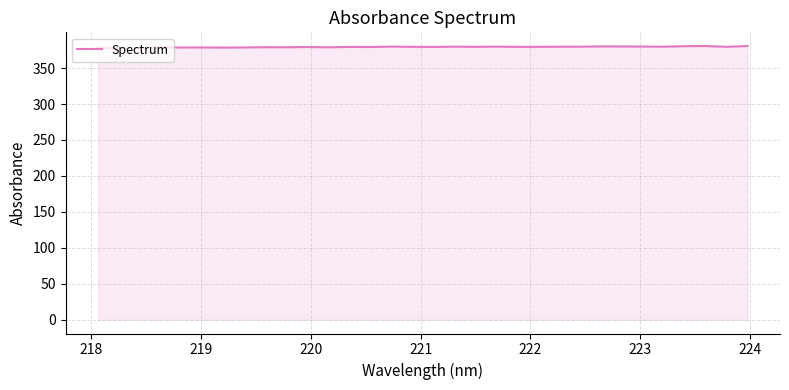

What is the maximum value shown in the chart?

380.6